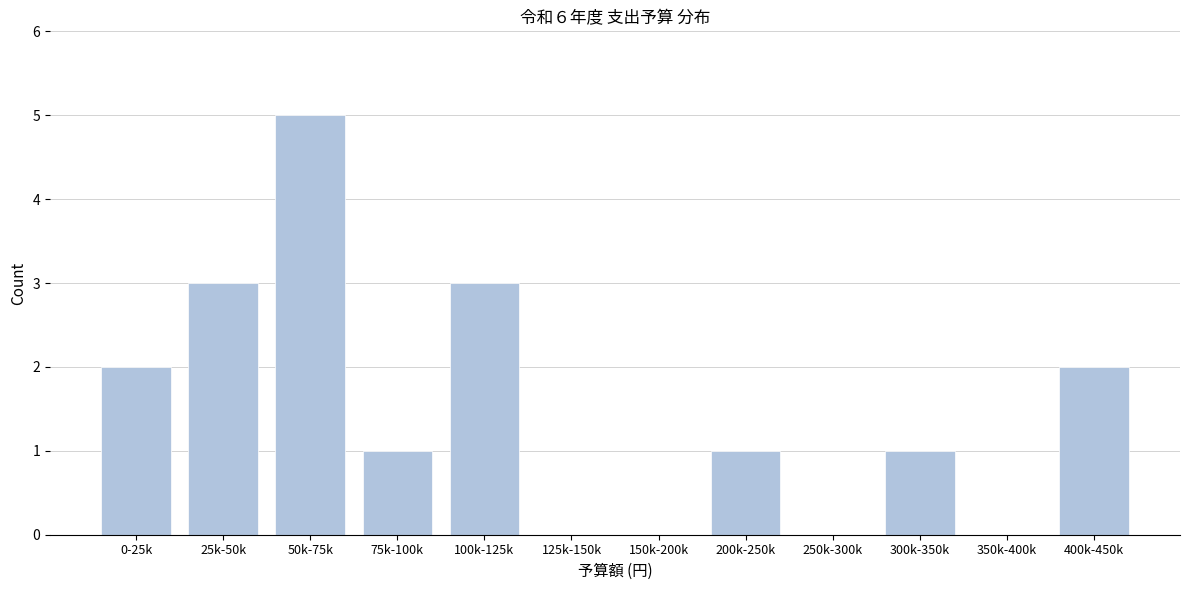

Reading right to left, list all the values displayed in this chart.

400k-450k=2	350k-400k=0	300k-350k=1	250k-300k=0	200k-250k=1	150k-200k=0	125k-150k=0	100k-125k=3	75k-100k=1	50k-75k=5	25k-50k=3	0-25k=2